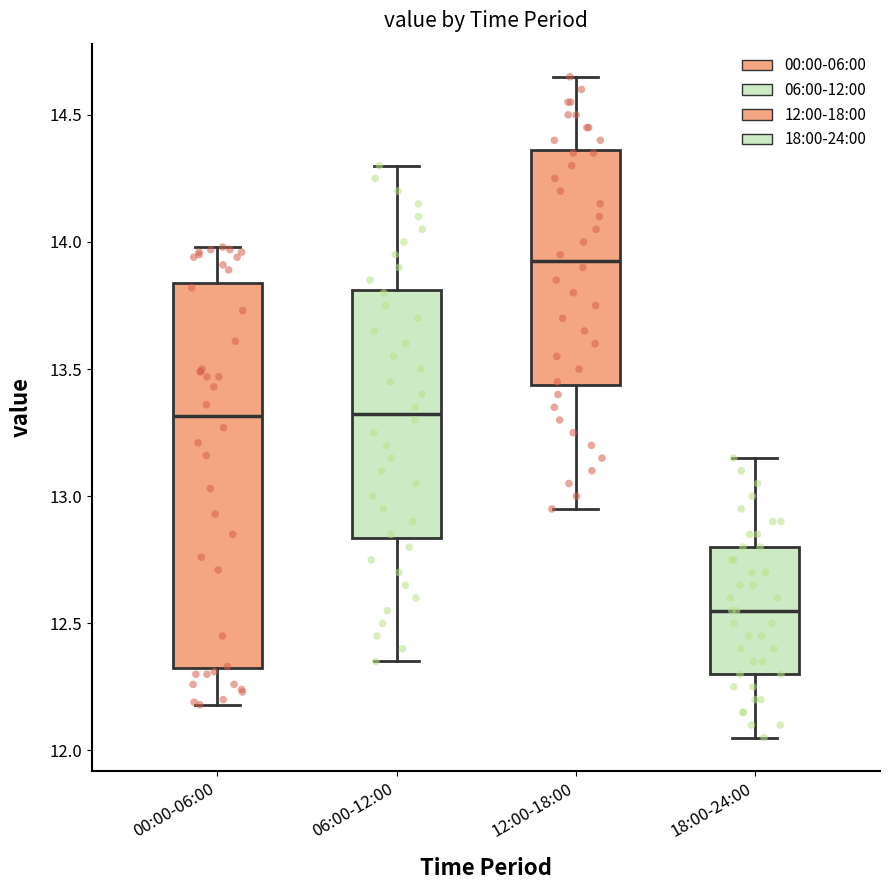

Which box has the lowest median line?

18:00-24:00